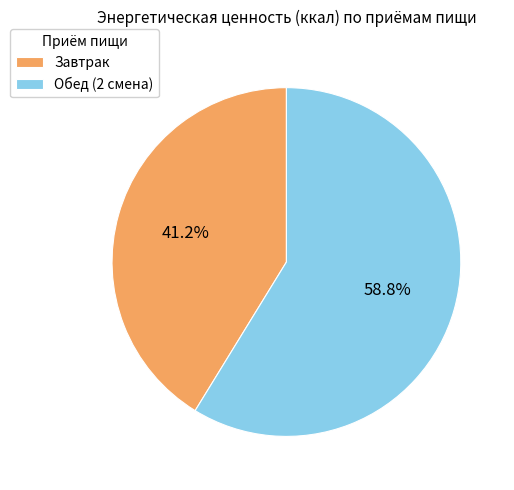

What percentage do Обед (2 смена) and Завтрак together represent?

100.0%